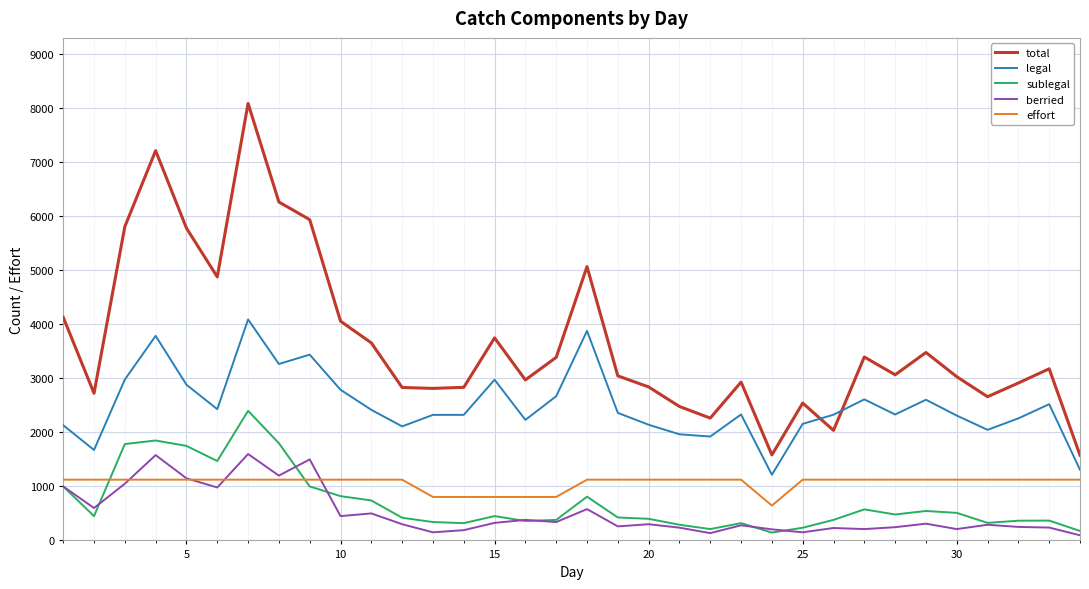

What is the sum of all legal values?

84842